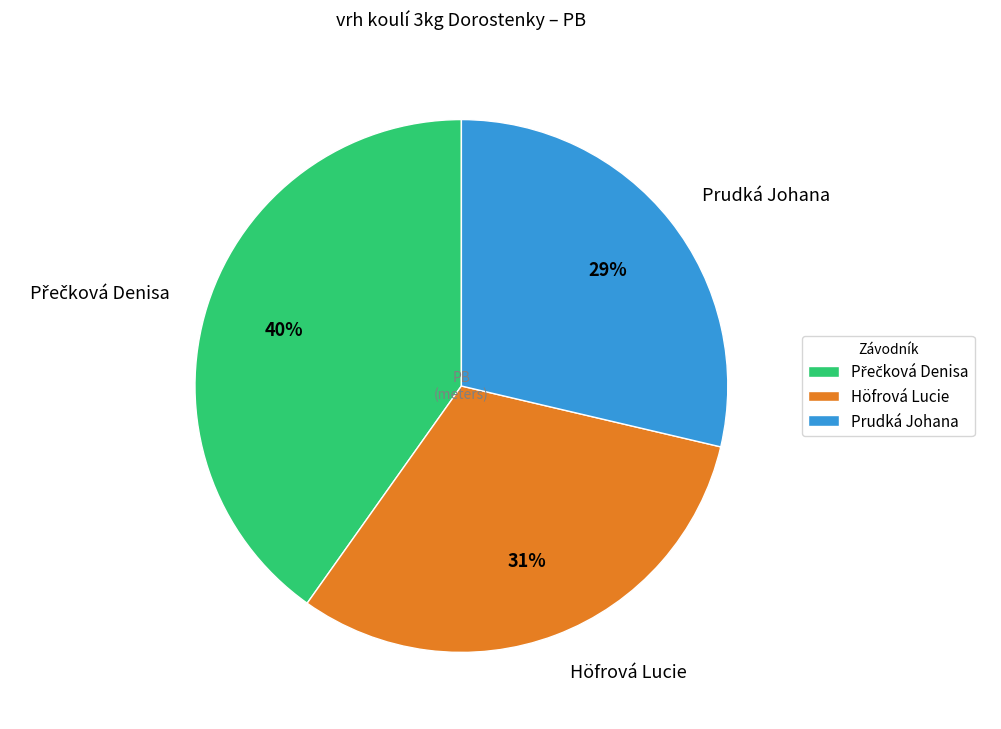

What percentage is the Prudká Johana slice, to the nearest percent?

29%